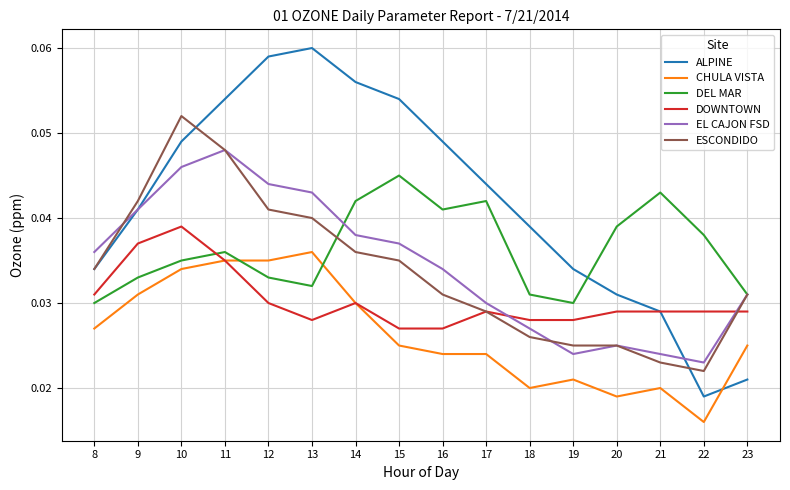

Rank the series at 15 from highest to lowest value.

ALPINE, DEL MAR, EL CAJON FSD, ESCONDIDO, DOWNTOWN, CHULA VISTA